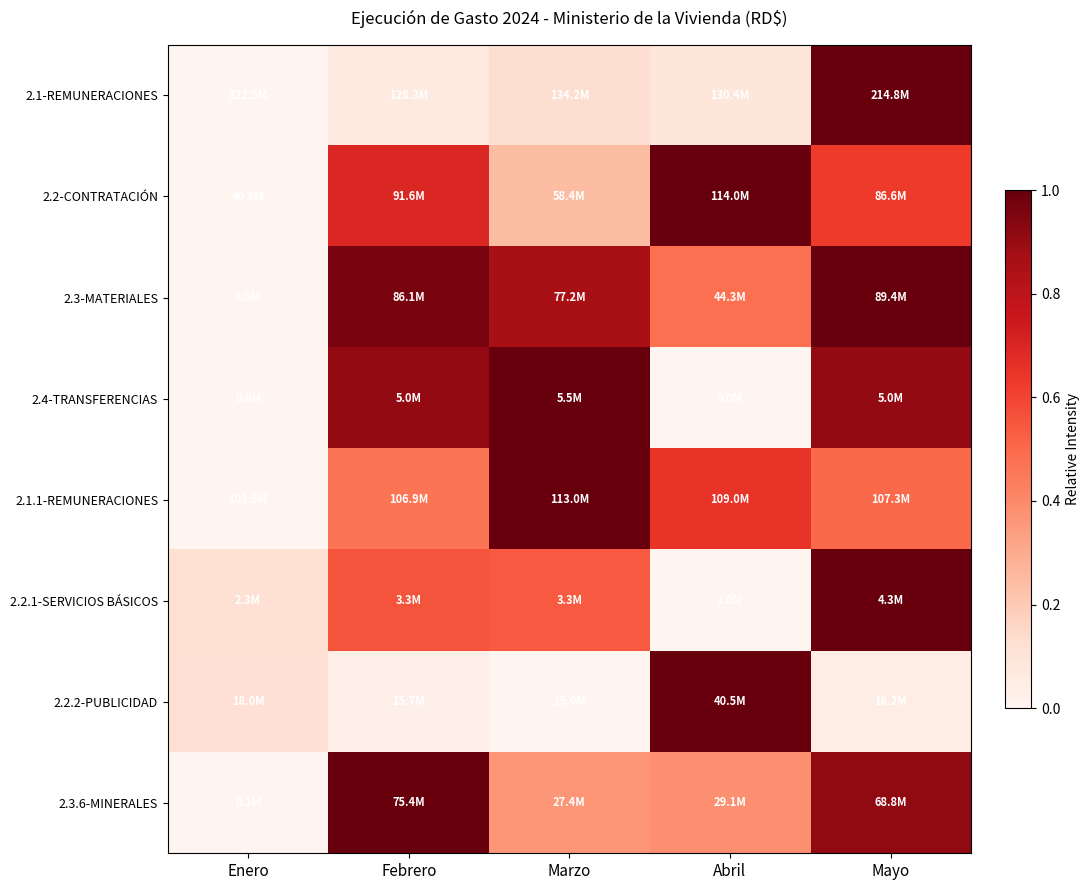

Reading left to right, transcribe all the data shown in this chart.

2.1-REMUNERACIONES: Enero=0.0	Febrero=0.1	Marzo=0.1	Abril=0.1	Mayo=1.0
2.2-CONTRATACIÓN: Enero=0.0	Febrero=0.7	Marzo=0.2	Abril=1.0	Mayo=0.6
2.3-MATERIALES: Enero=0.0	Febrero=1.0	Marzo=0.9	Abril=0.5	Mayo=1.0
2.4-TRANSFERENCIAS: Enero=0.0	Febrero=0.9	Marzo=1.0	Abril=0.0	Mayo=0.9
2.1.1-REMUNERACIONES: Enero=0.0	Febrero=0.5	Marzo=1.0	Abril=0.7	Mayo=0.5
2.2.1-SERVICIOS BÁSICOS: Enero=0.1	Febrero=0.6	Marzo=0.5	Abril=0.0	Mayo=1.0
2.2.2-PUBLICIDAD: Enero=0.1	Febrero=0.0	Marzo=0.0	Abril=1.0	Mayo=0.0
2.3.6-MINERALES: Enero=0.0	Febrero=1.0	Marzo=0.4	Abril=0.4	Mayo=0.9